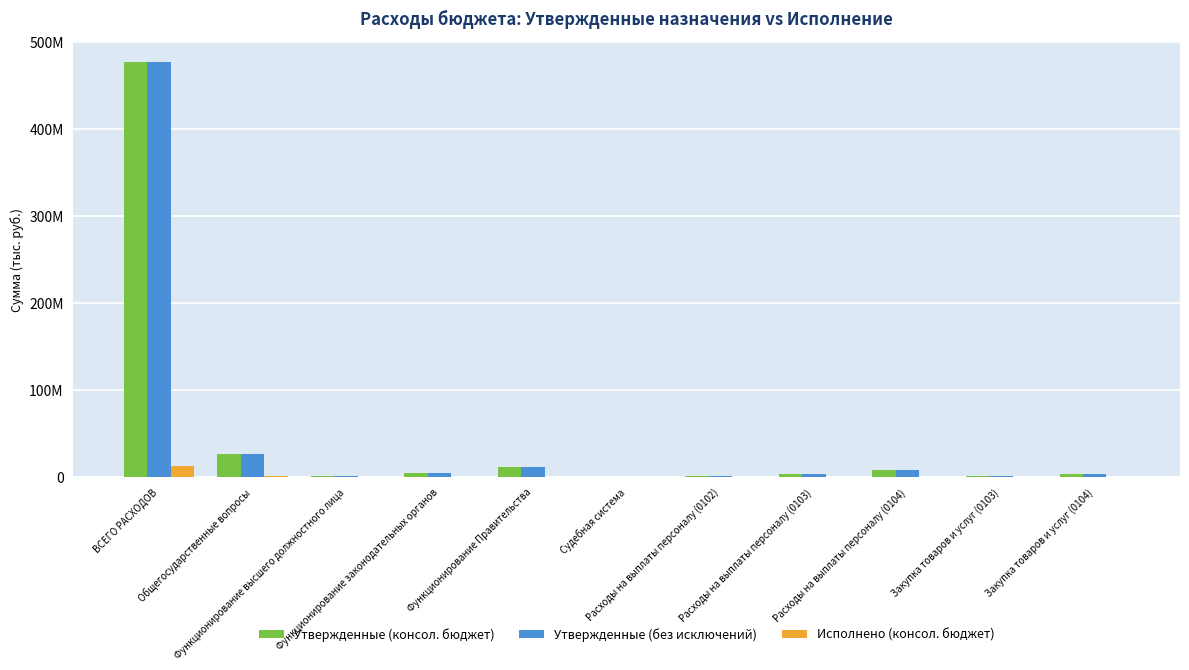

What value does the Исполнено (консол. бюджет) series have at Функционирование высшего должностного лица?

52026.5